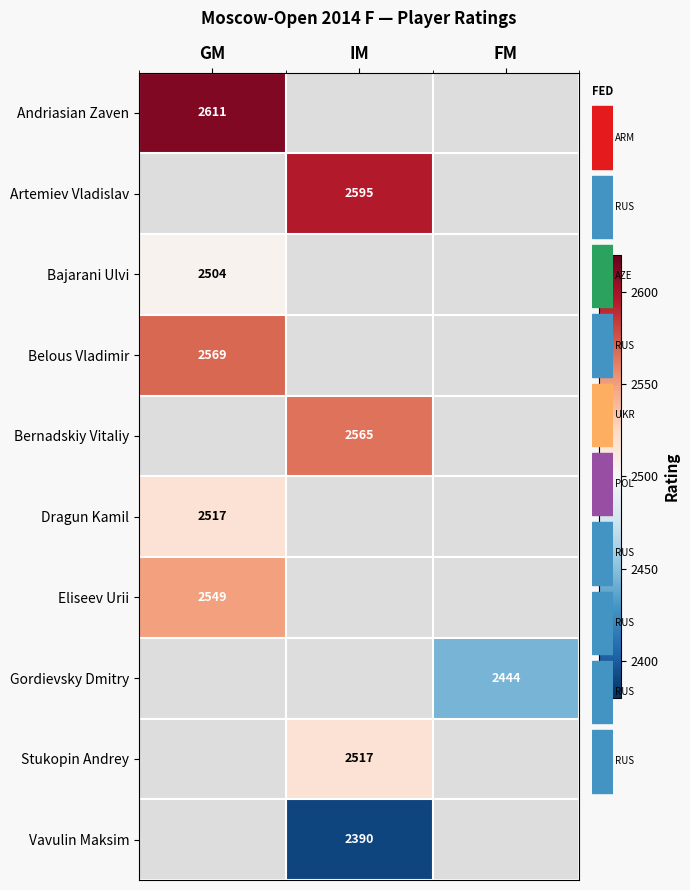

True or false: Andriasian Zaven has a value of 2611 at GM.

True